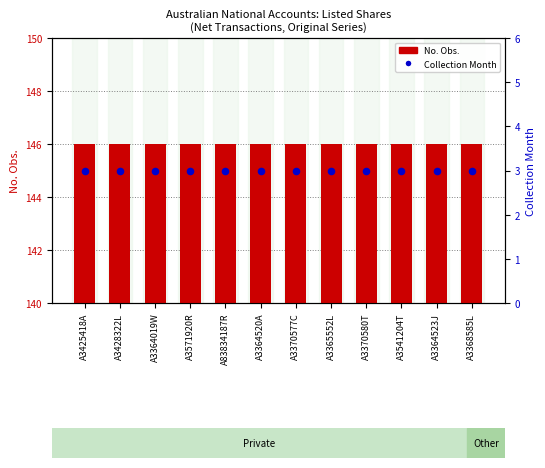

Is the value of Collection Month (scaled) at A3364019W greater than the value of No. Obs. at A3364520A?

No